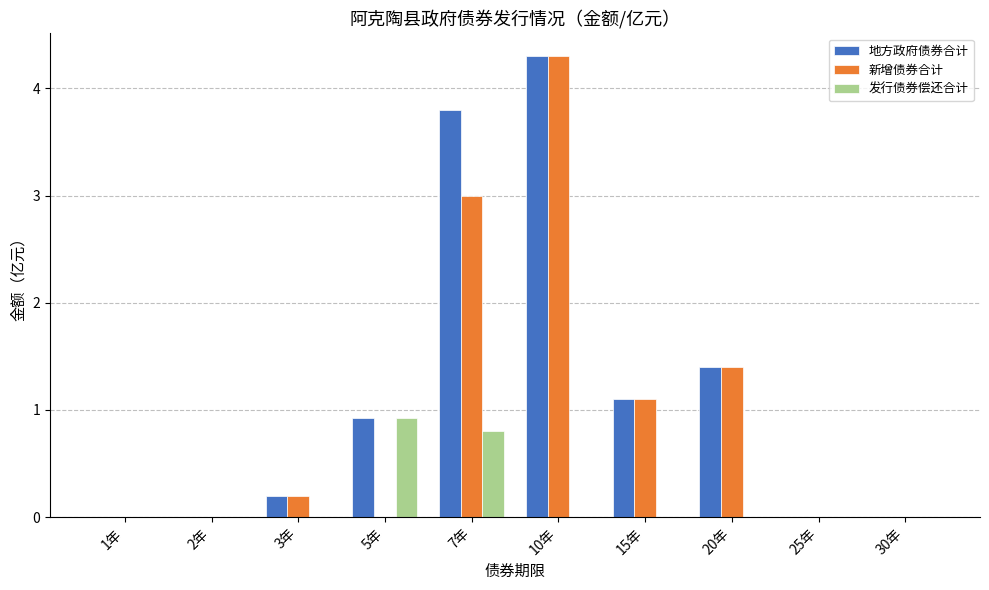

What is the highest value of the 地方政府债券合计 series?

4.3